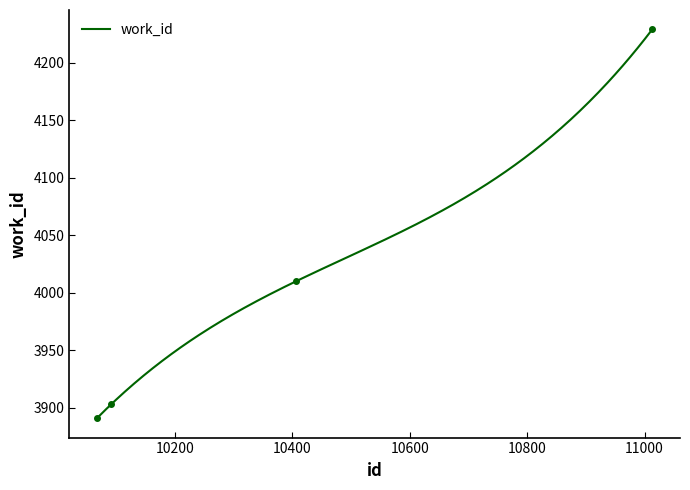

Between 10067 and 11013, which is larger?

11013